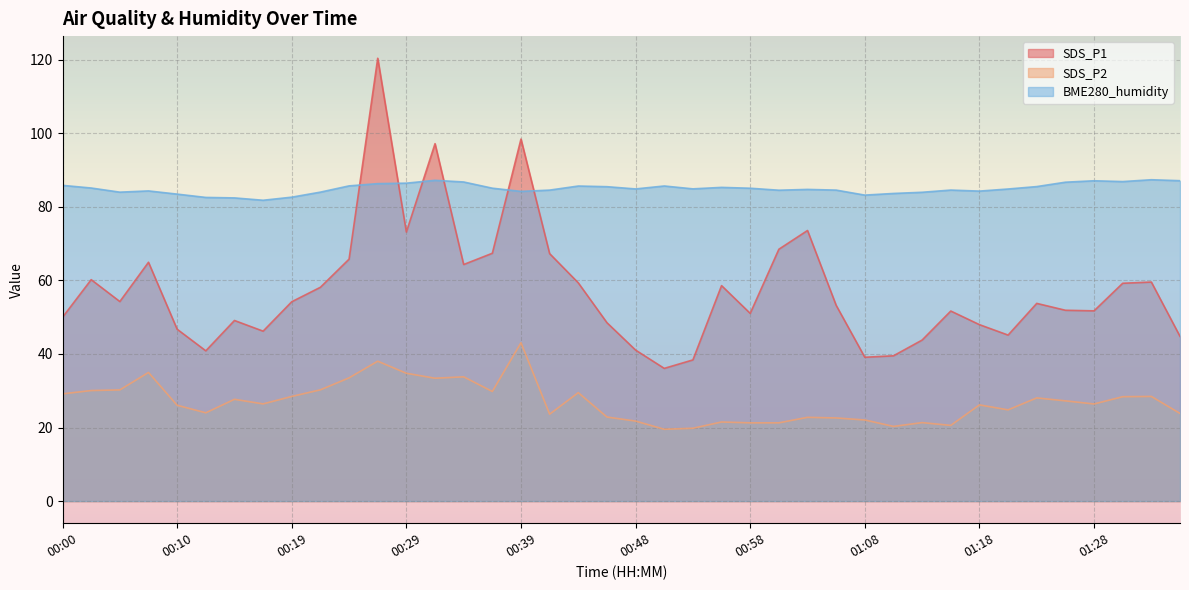

What is the label of the 26th point from the left?

01:01